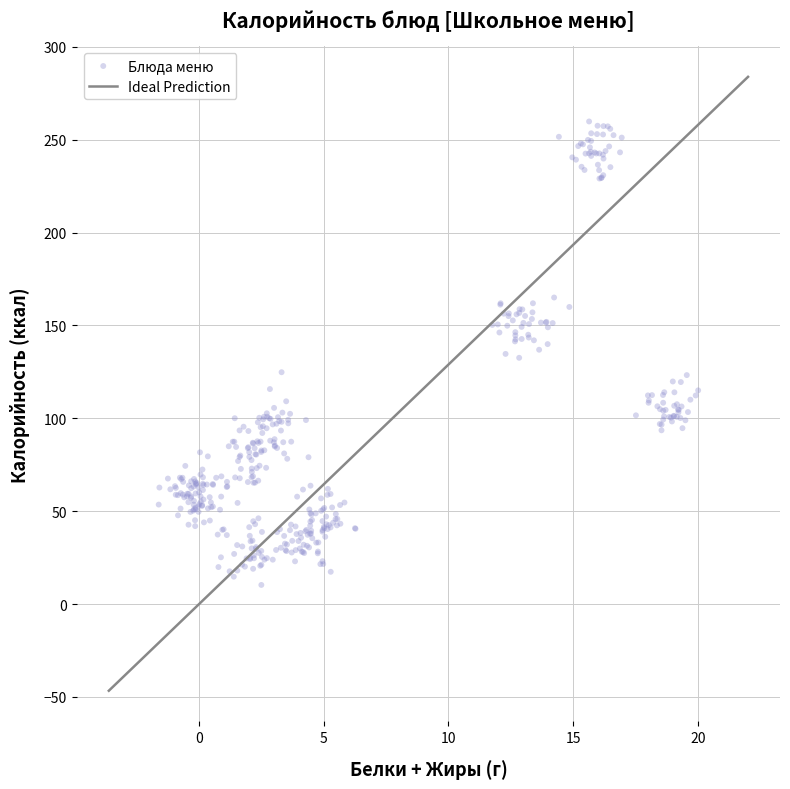

What is the range of Y values (max minus min)?

249.5